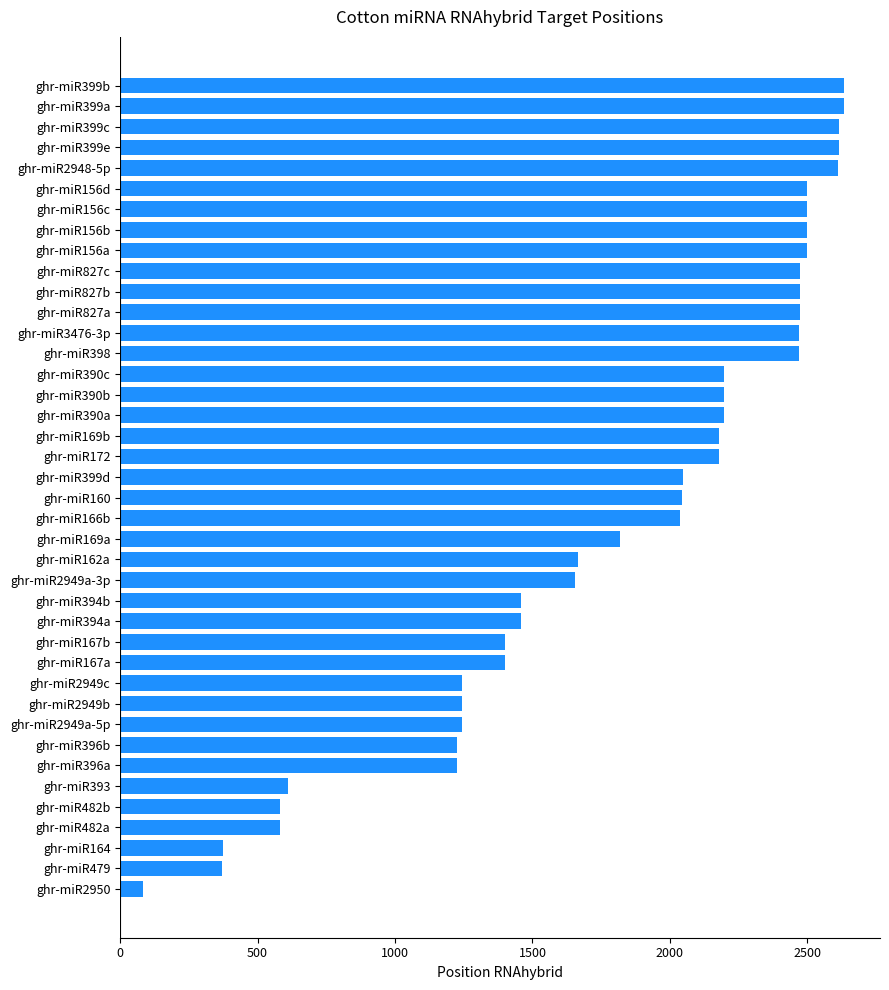

Between ghr-miR156a and ghr-miR399c, which is larger?

ghr-miR399c